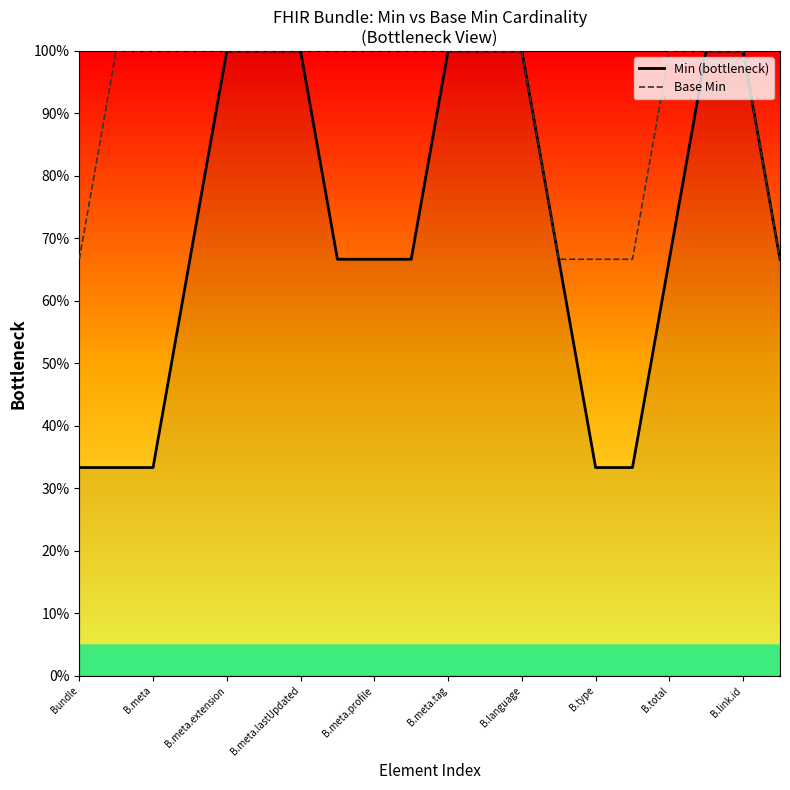

True or false: Min (bottleneck) and Base Min intersect in this chart.

False